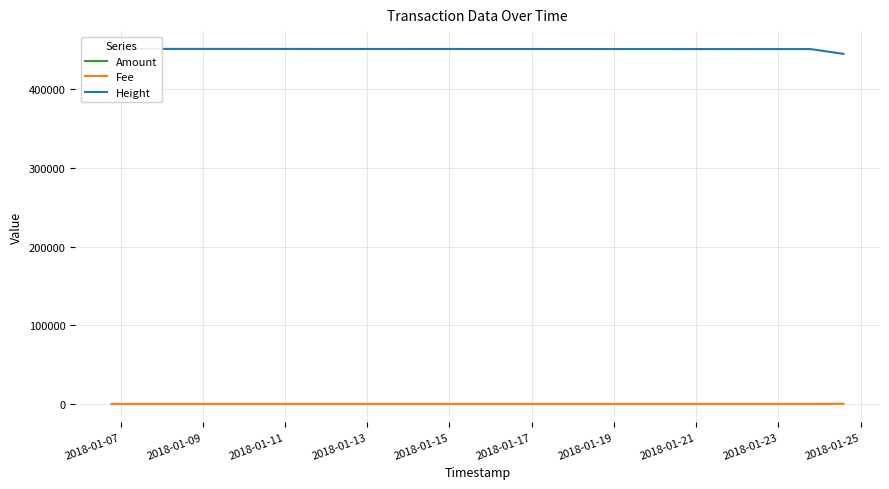

The Fee series shows 1 at 2018-01-07. True or false?

True